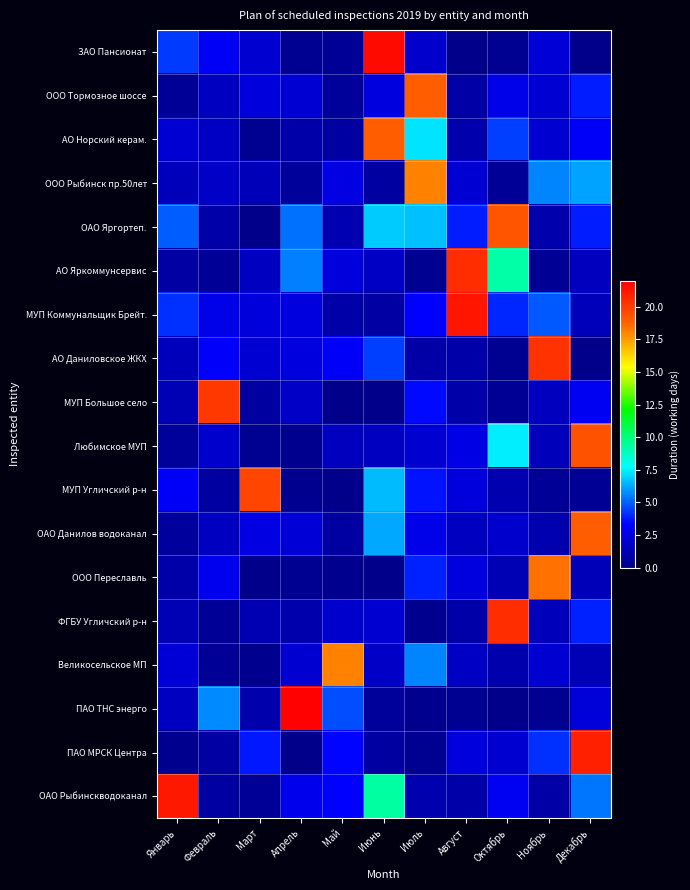

What is the difference between the highest and lowest values at Август?

21.2